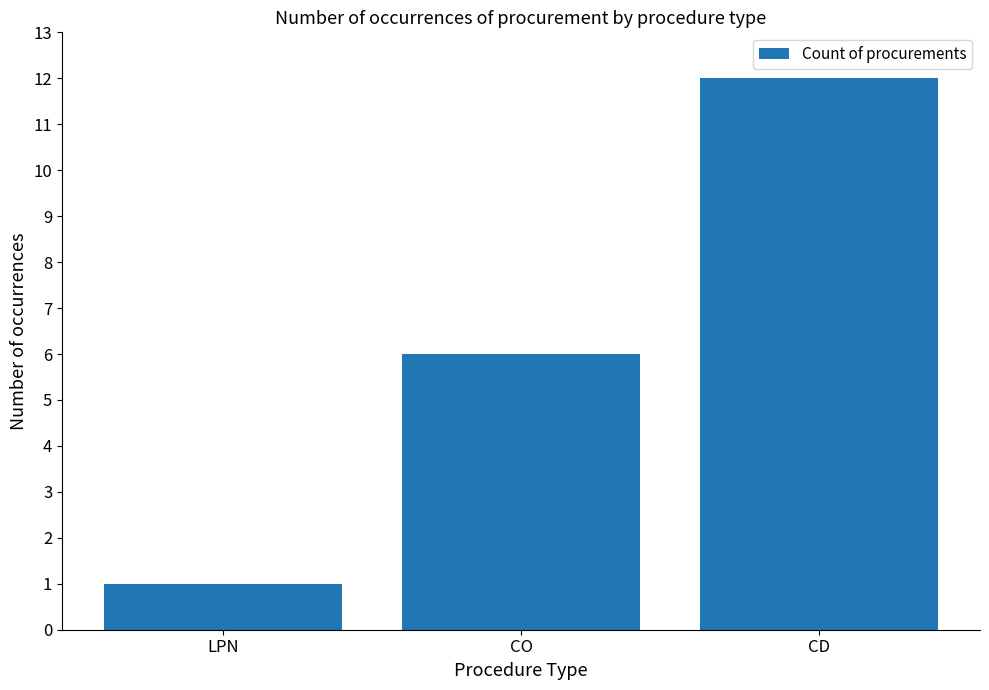

What is the average value?

6